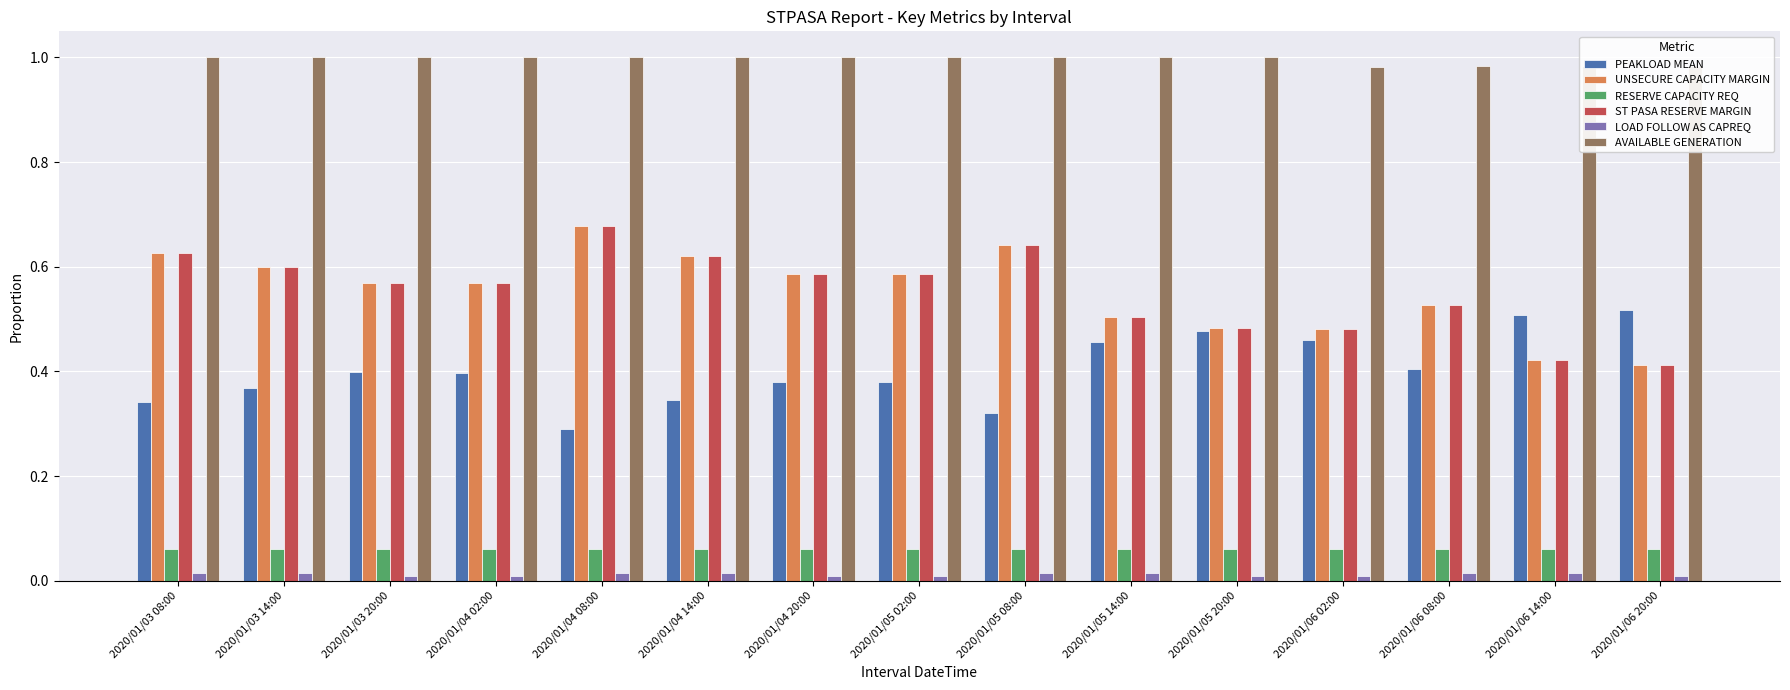

Count the number of categories in the chart.

15